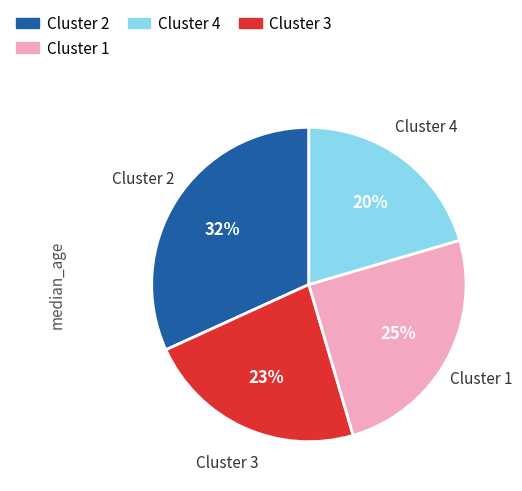

How many slices are in this pie chart?

4